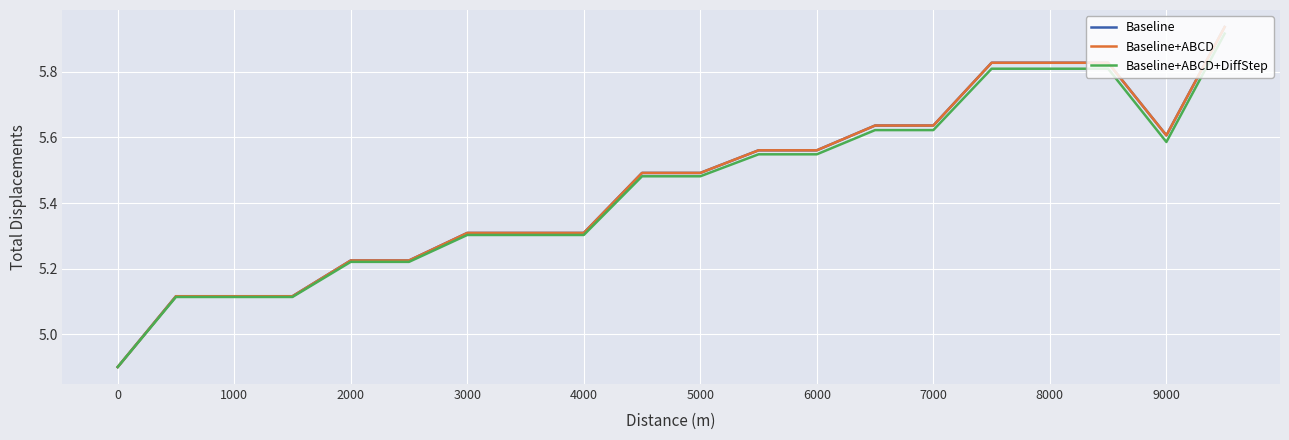

Which series has the largest total across all categories?

Baseline